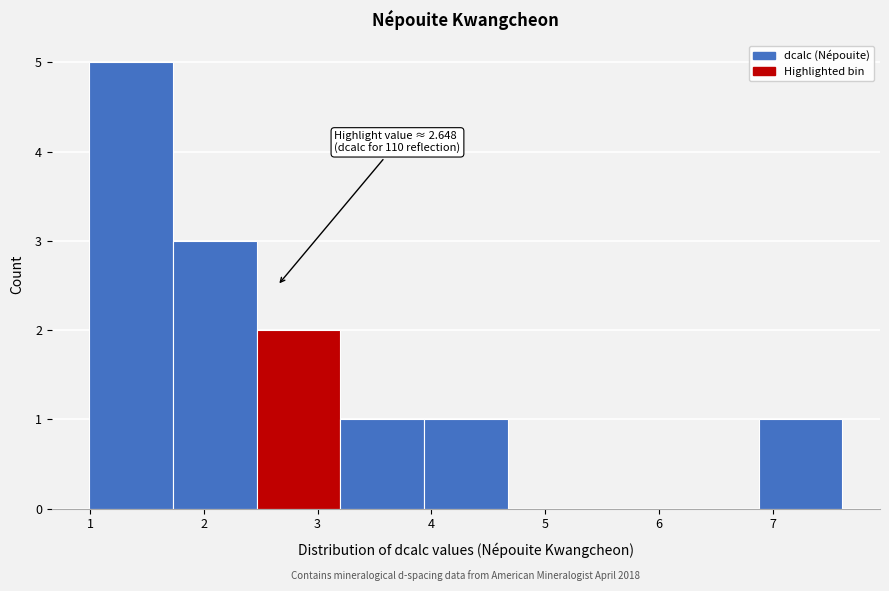

Over which range of the x-axis is the bar tallest?

1.0 to 1.7